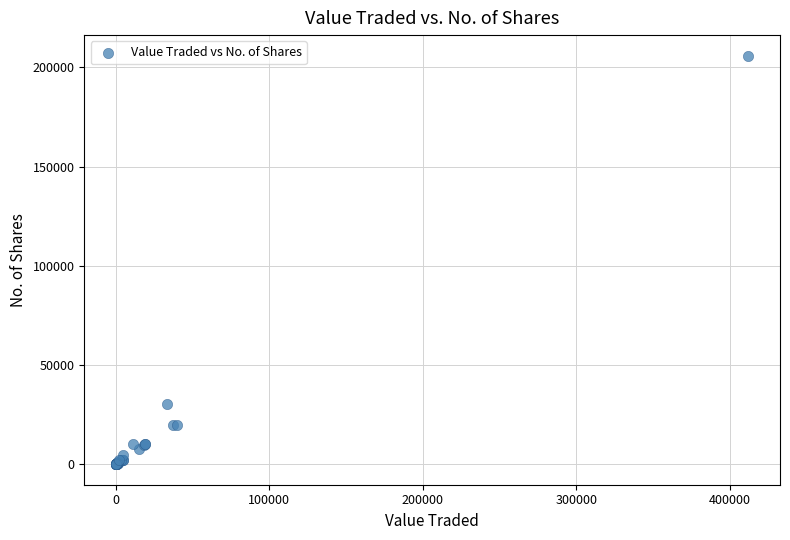

What Y value in the scatter plot is closest to 103005?

30500